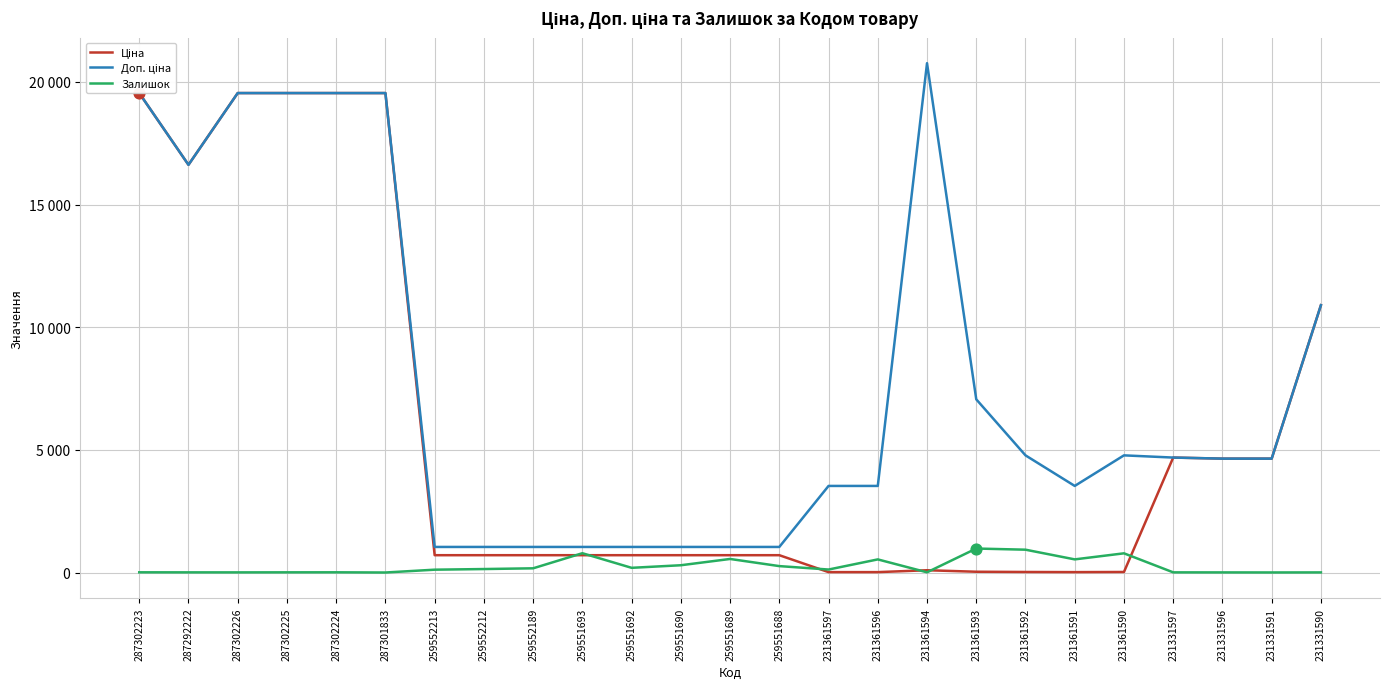

Which series contains the highest Y value?

Доп. ціна